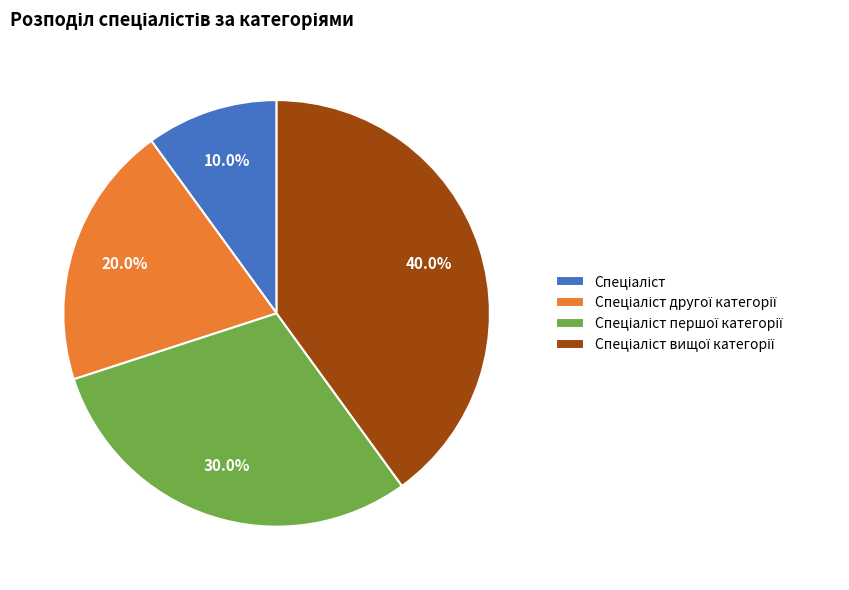

Is there a majority slice in this chart?

No